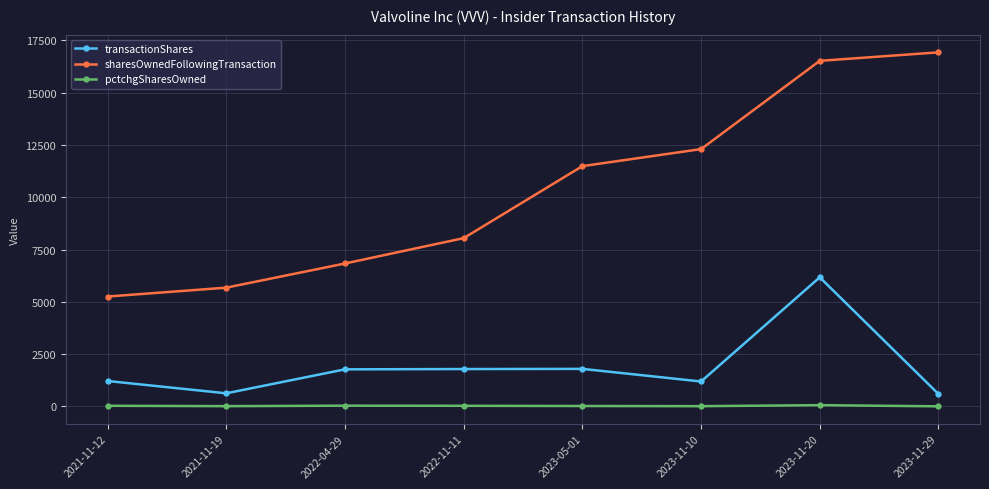

What is the average value of the transactionShares series?

1894